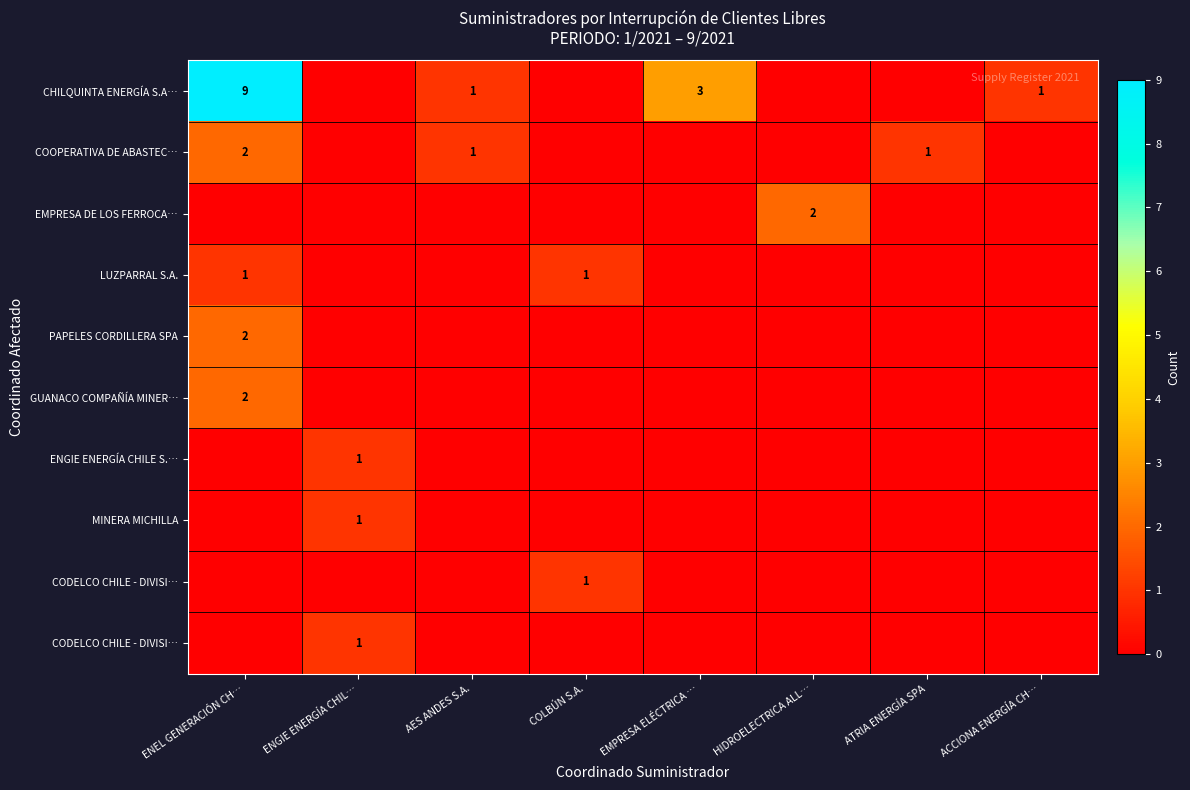

Which series has the largest range (max minus min)?

row_0